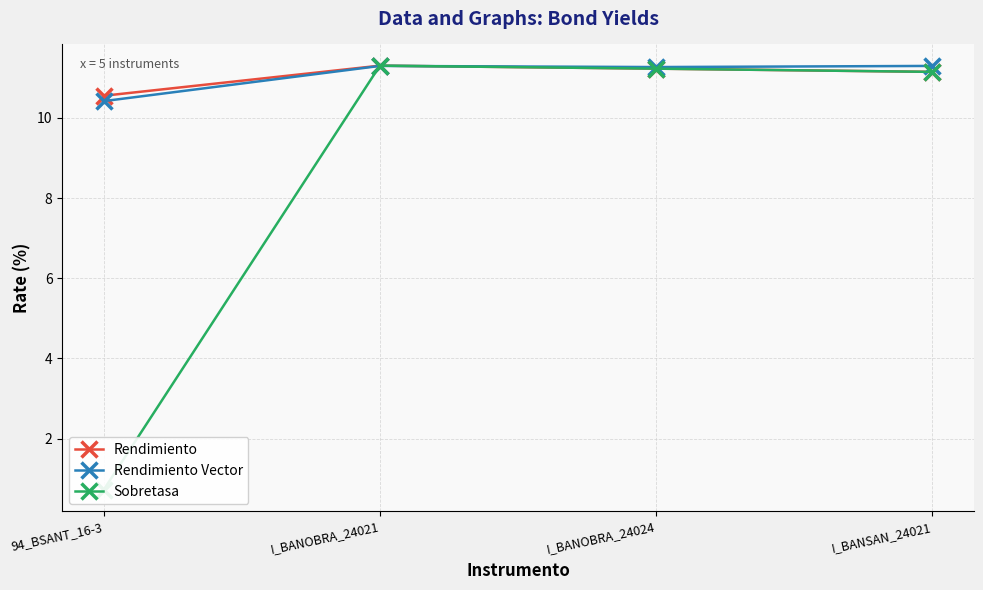

At which category does the chart reach its peak across all series?

I_BANOBRA_24021